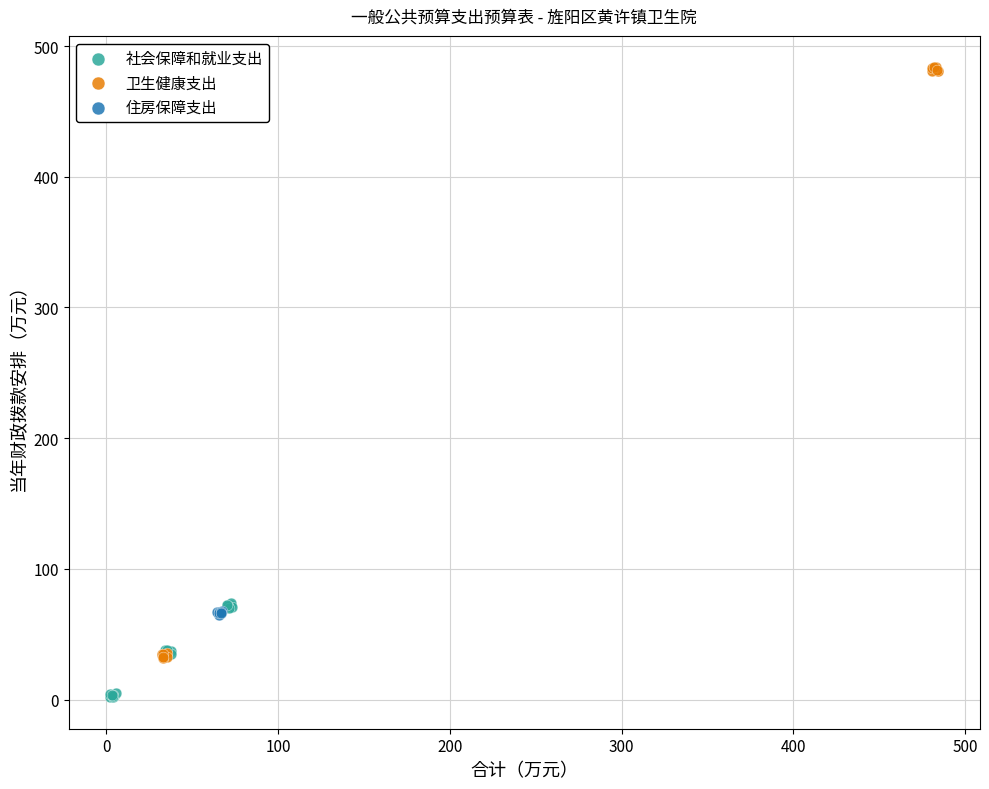

Which series reaches the maximum Y coordinate?

卫生健康支出